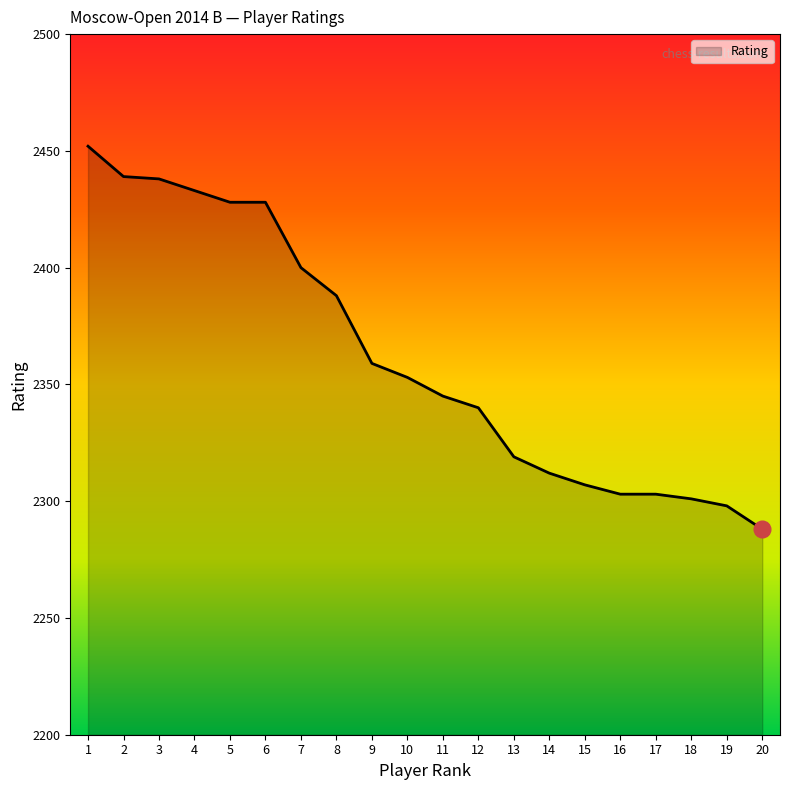

What is the maximum value shown in the chart?

2452